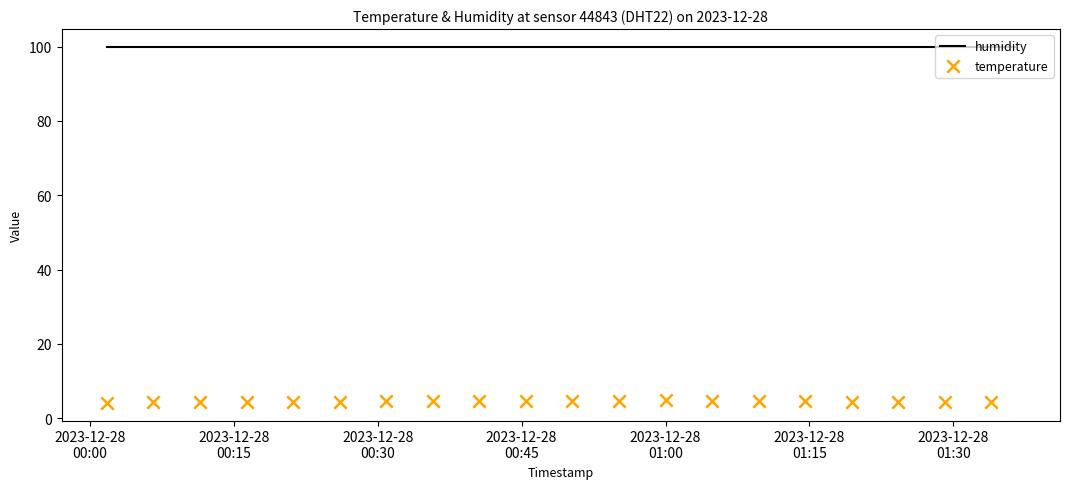

Which series has the widest spread of Y values?

temperature